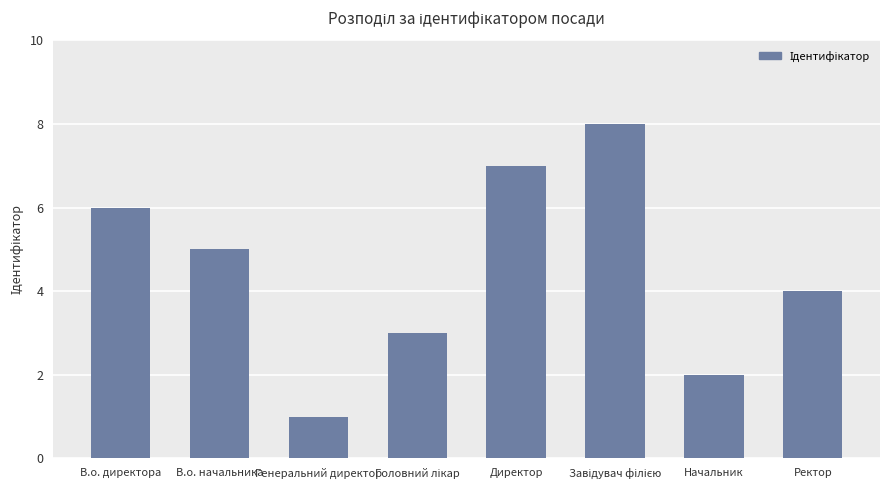

Which has a higher value, В.о. директора or В.о. начальника?

В.о. директора